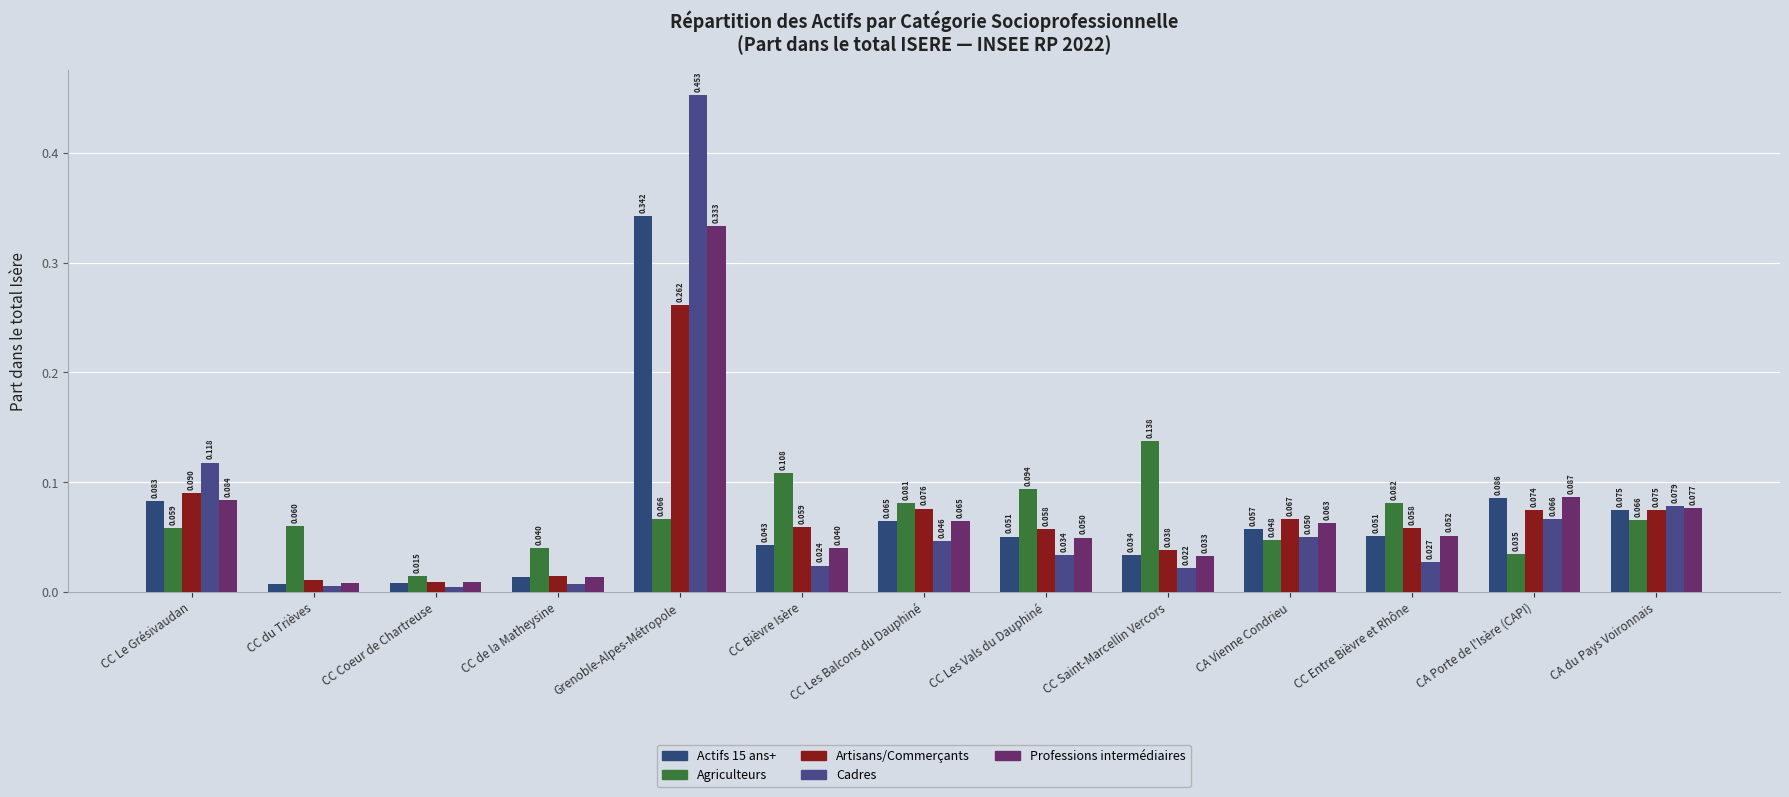

Reading right to left, transcribe all the data shown in this chart.

Actifs 15 ans+: CA du Pays Voironnais=0.1	CA Porte de l'Isère (CAPI)=0.1	CC Entre Bièvre et Rhône=0.1	CA Vienne Condrieu=0.1	CC Saint-Marcellin Vercors=0.0	CC Les Vals du Dauphiné=0.1	CC Les Balcons du Dauphiné=0.1	CC Bièvre Isère=0.0	Grenoble-Alpes-Métropole=0.3	CC de la Matheysine=0.0	CC Coeur de Chartreuse=0.0	CC du Trièves=0.0	CC Le Grésivaudan=0.1
Agriculteurs: CA du Pays Voironnais=0.1	CA Porte de l'Isère (CAPI)=0.0	CC Entre Bièvre et Rhône=0.1	CA Vienne Condrieu=0.0	CC Saint-Marcellin Vercors=0.1	CC Les Vals du Dauphiné=0.1	CC Les Balcons du Dauphiné=0.1	CC Bièvre Isère=0.1	Grenoble-Alpes-Métropole=0.1	CC de la Matheysine=0.0	CC Coeur de Chartreuse=0.0	CC du Trièves=0.1	CC Le Grésivaudan=0.1
Artisans/Commerçants: CA du Pays Voironnais=0.1	CA Porte de l'Isère (CAPI)=0.1	CC Entre Bièvre et Rhône=0.1	CA Vienne Condrieu=0.1	CC Saint-Marcellin Vercors=0.0	CC Les Vals du Dauphiné=0.1	CC Les Balcons du Dauphiné=0.1	CC Bièvre Isère=0.1	Grenoble-Alpes-Métropole=0.3	CC de la Matheysine=0.0	CC Coeur de Chartreuse=0.0	CC du Trièves=0.0	CC Le Grésivaudan=0.1
Cadres: CA du Pays Voironnais=0.1	CA Porte de l'Isère (CAPI)=0.1	CC Entre Bièvre et Rhône=0.0	CA Vienne Condrieu=0.1	CC Saint-Marcellin Vercors=0.0	CC Les Vals du Dauphiné=0.0	CC Les Balcons du Dauphiné=0.0	CC Bièvre Isère=0.0	Grenoble-Alpes-Métropole=0.5	CC de la Matheysine=0.0	CC Coeur de Chartreuse=0.0	CC du Trièves=0.0	CC Le Grésivaudan=0.1
Professions intermédiaires: CA du Pays Voironnais=0.1	CA Porte de l'Isère (CAPI)=0.1	CC Entre Bièvre et Rhône=0.1	CA Vienne Condrieu=0.1	CC Saint-Marcellin Vercors=0.0	CC Les Vals du Dauphiné=0.0	CC Les Balcons du Dauphiné=0.1	CC Bièvre Isère=0.0	Grenoble-Alpes-Métropole=0.3	CC de la Matheysine=0.0	CC Coeur de Chartreuse=0.0	CC du Trièves=0.0	CC Le Grésivaudan=0.1